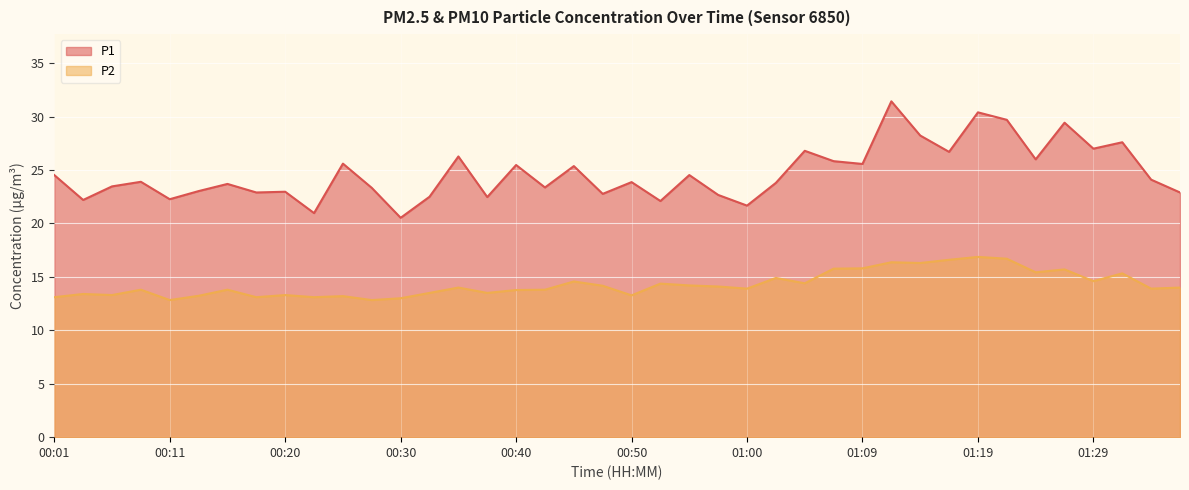

At 01:12, list the series in order from largest to smallest.

P1, P2